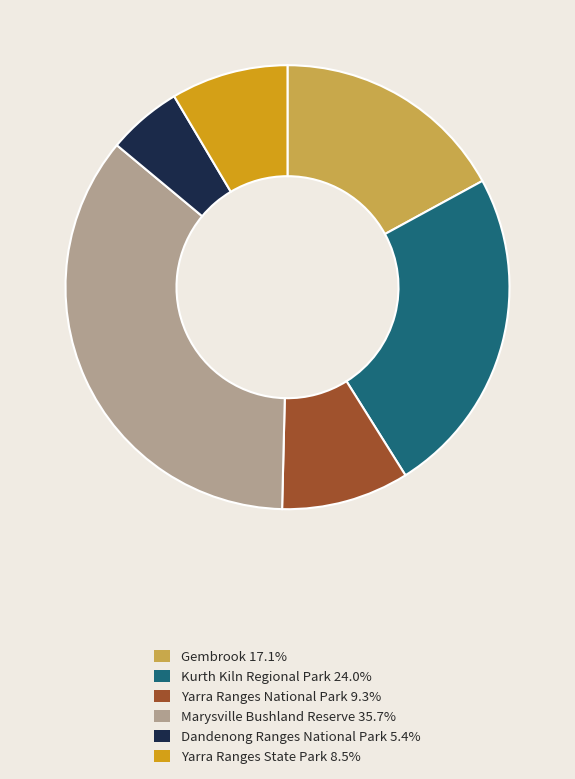

Which has a higher value, Marysville Bushland Reserve or Dandenong Ranges National Park?

Marysville Bushland Reserve